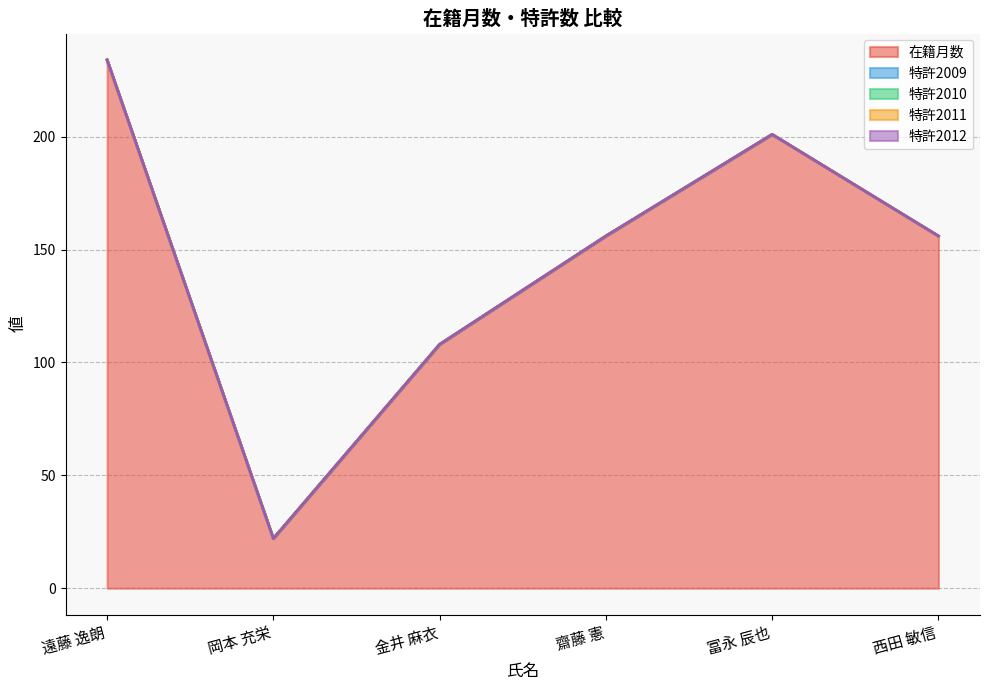

What is the maximum value shown in the chart?

234